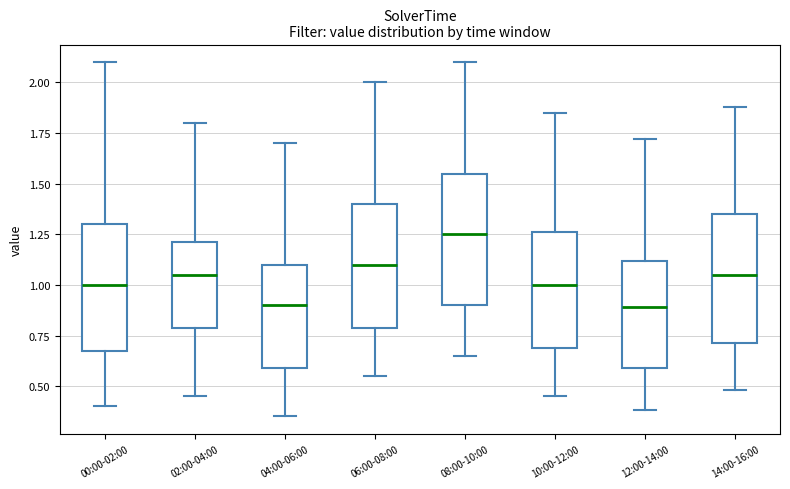

Reading left to right, transcribe this box plot: for each box, give where its median line is, the range the box spans, and where its two whiskers end, as read against the y-axis. The values are not printed on the chart, so give them approximately, as read against the axis.

00:00-02:00: median 1.00, box 0.70 to 1.30, whiskers 0.40 to 2.10
02:00-04:00: median 1.05, box 0.80 to 1.20, whiskers 0.45 to 1.80
04:00-06:00: median 0.90, box 0.60 to 1.10, whiskers 0.35 to 1.70
06:00-08:00: median 1.10, box 0.80 to 1.40, whiskers 0.55 to 2.00
08:00-10:00: median 1.25, box 0.90 to 1.55, whiskers 0.65 to 2.10
10:00-12:00: median 1.00, box 0.70 to 1.25, whiskers 0.45 to 1.85
12:00-14:00: median 0.90, box 0.60 to 1.10, whiskers 0.40 to 1.70
14:00-16:00: median 1.05, box 0.70 to 1.35, whiskers 0.50 to 1.90